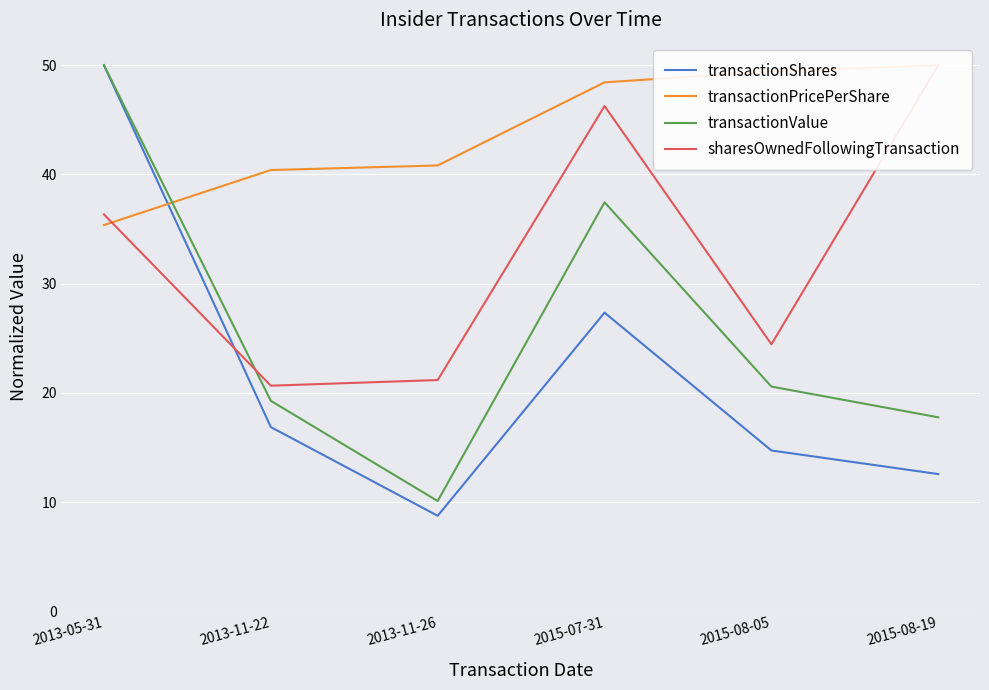

True or false: transactionShares and transactionValue cross at least once.

False